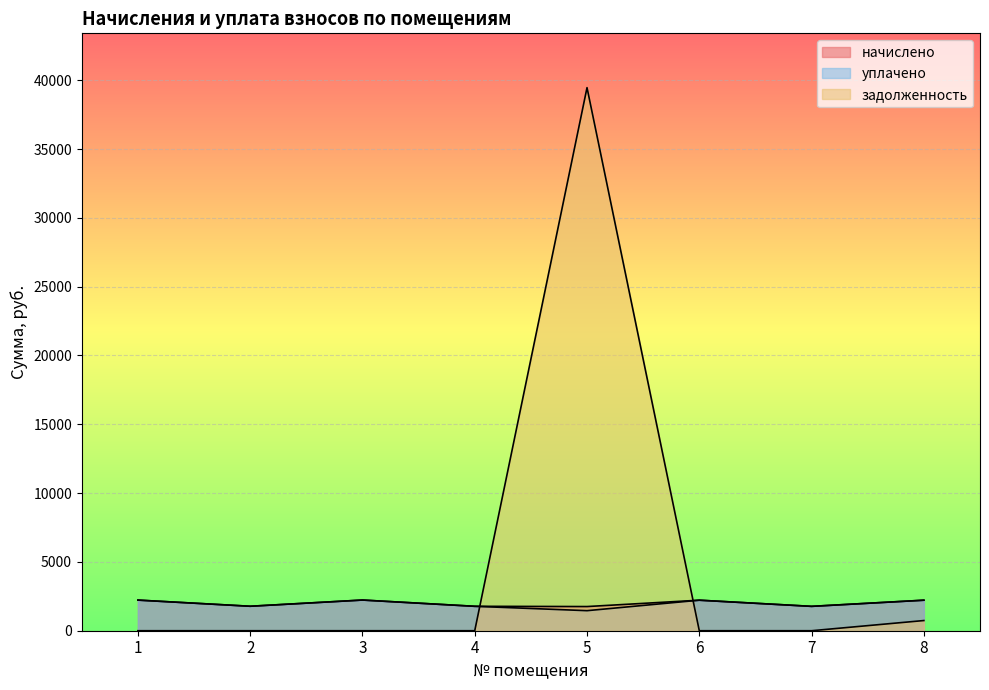

What is the maximum value for уплачено?

2228.9